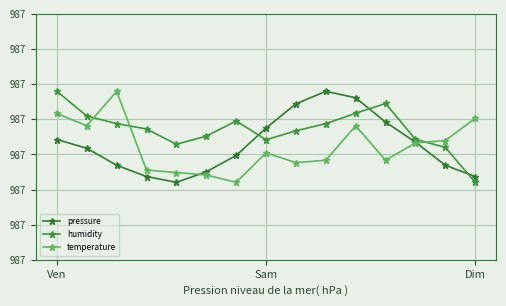

Reading right to left, what are all the values shown in this chart?

pressure: 987.0	987.0	987.1	987.1	987.2	987.2	987.2	987.1	987.0	987.0	987.0	987.0	987.0	987.1	987.1
humidity: 987.0	987.1	987.1	987.2	987.1	987.1	987.1	987.1	987.1	987.1	987.1	987.1	987.1	987.1	987.2
temperature: 987.1	987.1	987.1	987.0	987.1	987.0	987.0	987.0	987.0	987.0	987.0	987.0	987.2	987.1	987.1